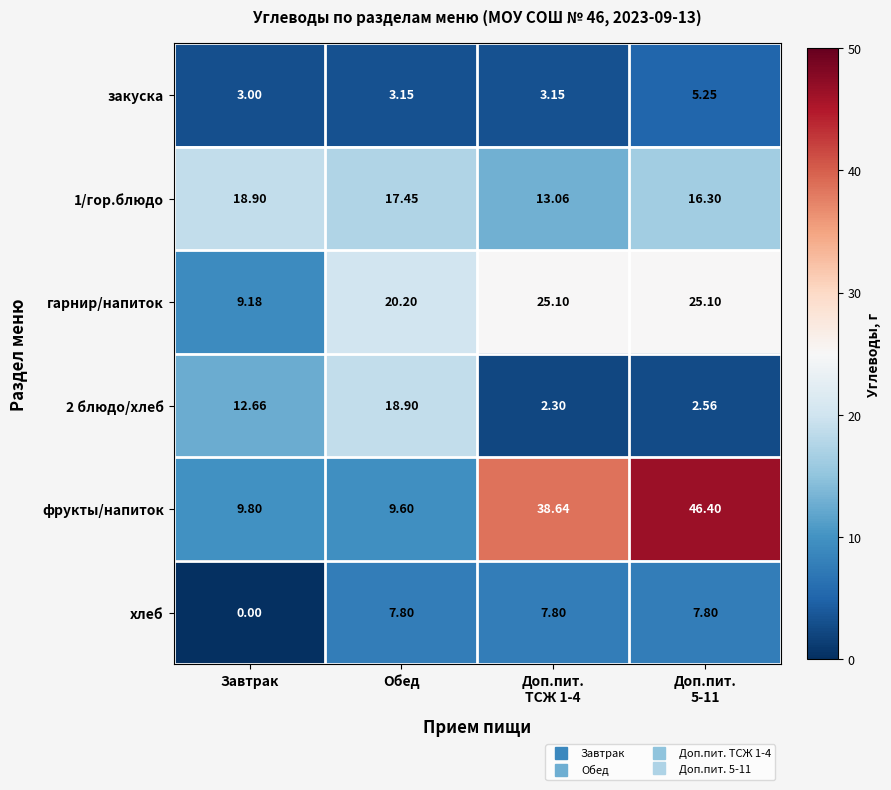

Which series has the largest total across all categories?

фрукты/напиток